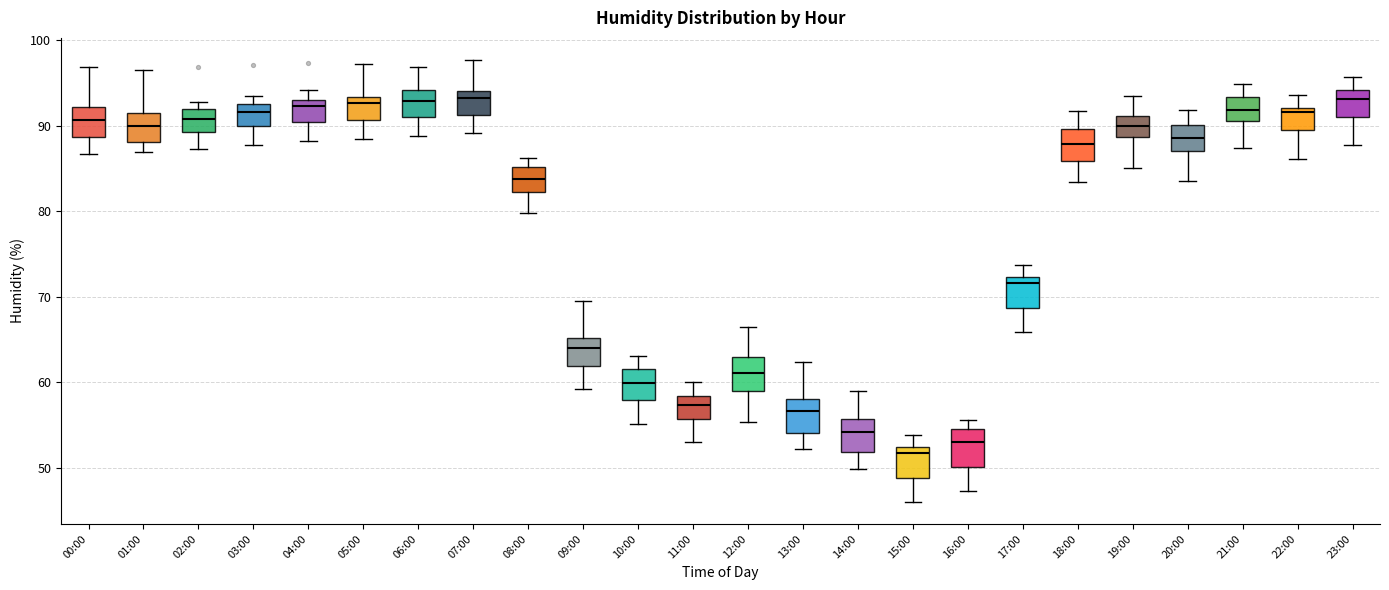

Which box's median line is the lowest?

15:00